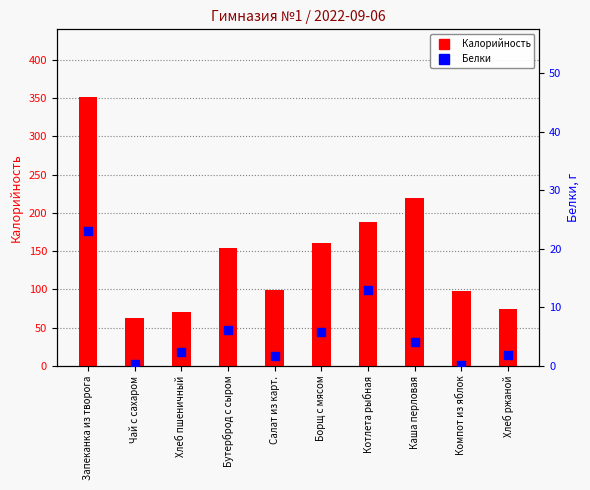

Which series has the largest Y range (max minus min)?

Калорийность